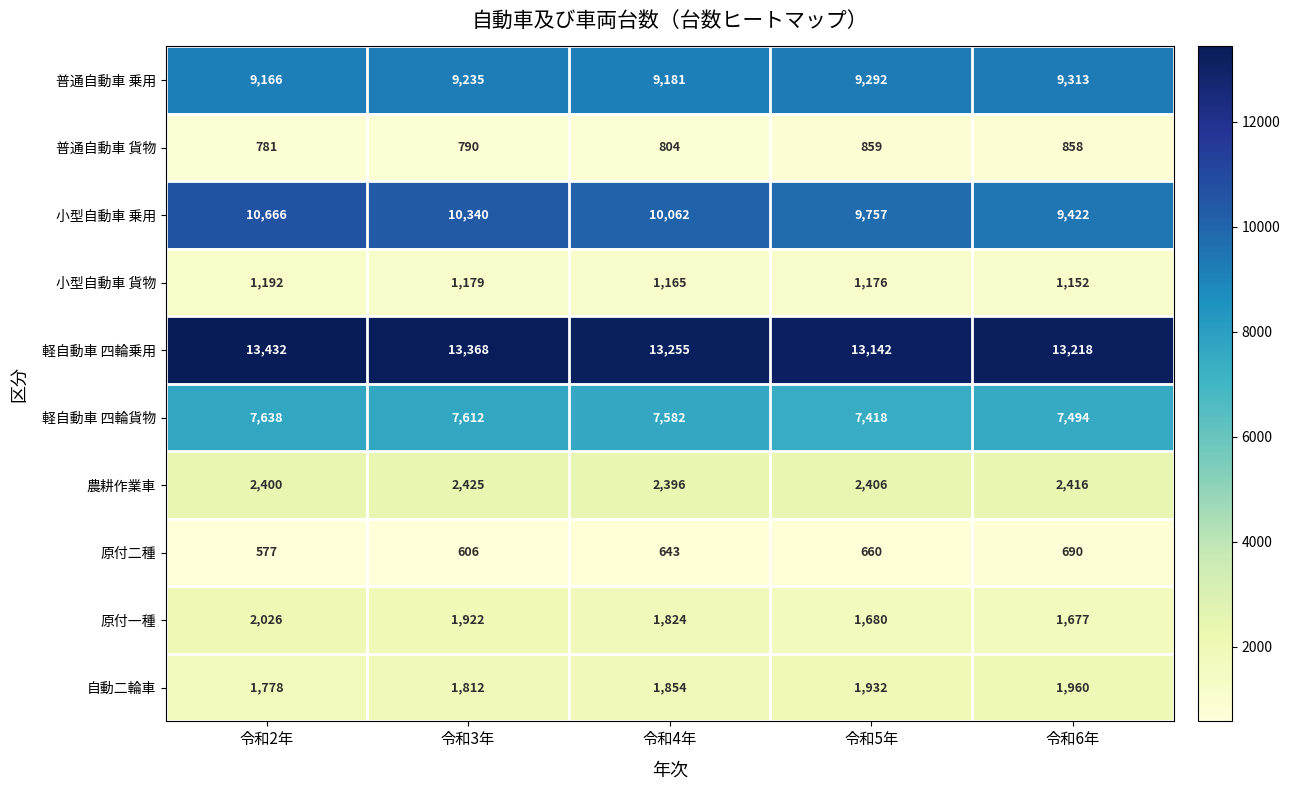

Which series changed the most between 令和4年 and 令和6年?

小型自動車 乗用